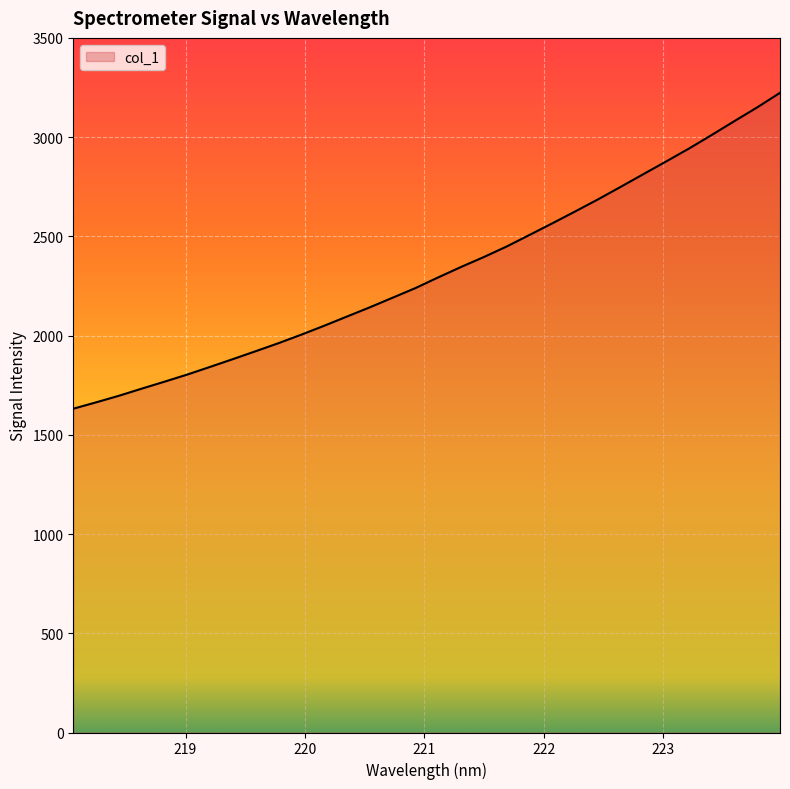

Reading left to right, extract all data points from this chart.

1631.5	1663.6	1696.7	1732.7	1767.8	1803.8	1842.4	1881.6	1921.6	1962.0	2004.9	2049.7	2096.2	2142.5	2190.9	2239.4	2293.3	2345.8	2395.9	2448.8	2506.9	2565.4	2625.1	2685.7	2749.1	2813.3	2877.4	2942.3	3010.7	3080.8	3150.0	3223.2